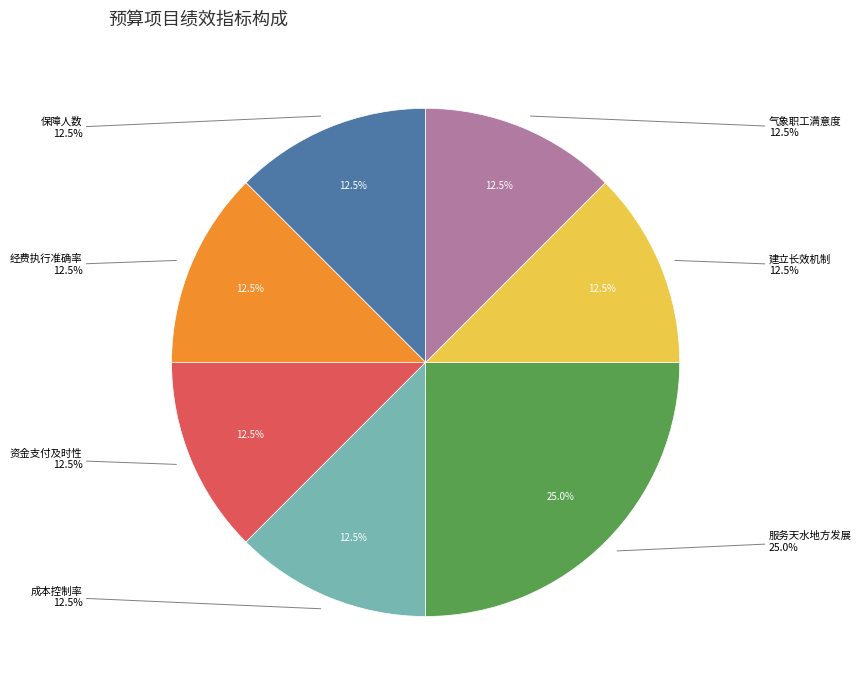

Count the number of slices in the pie.

7